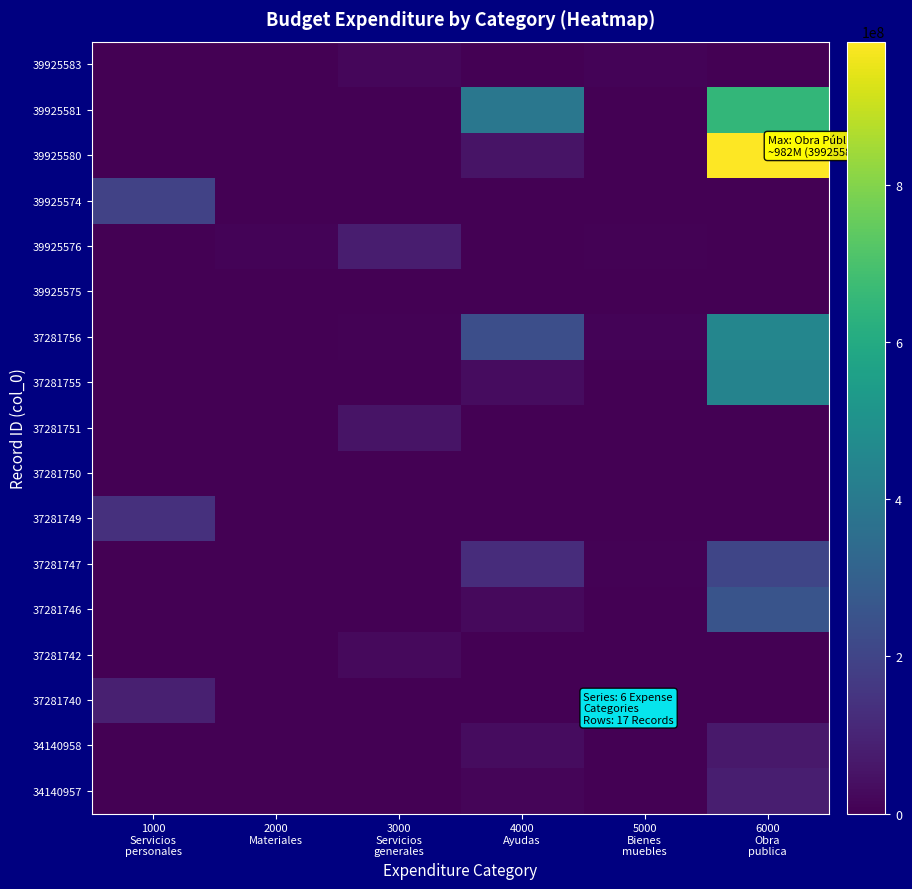

Which series has the widest spread of values?

39925580